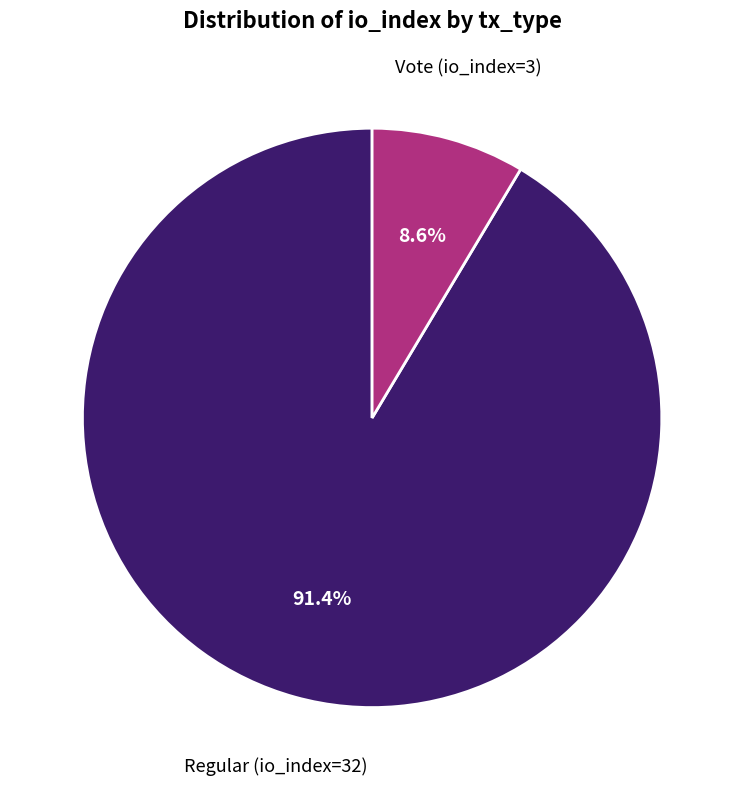

Which slice is the smallest?

Vote (io_index=3)